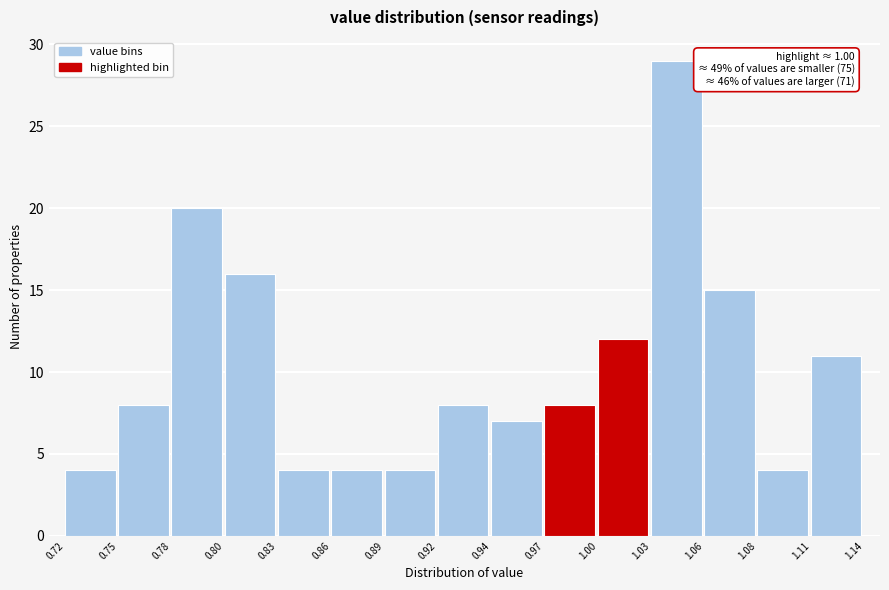

Over which range of the x-axis is the bar tallest?

1.03 to 1.06